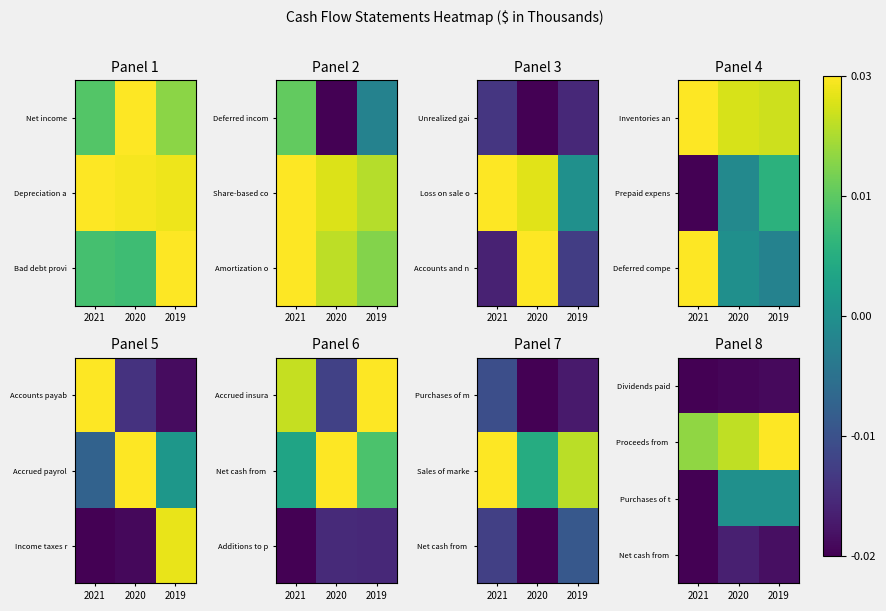

At which label does Net cash from reach its peak?

2020